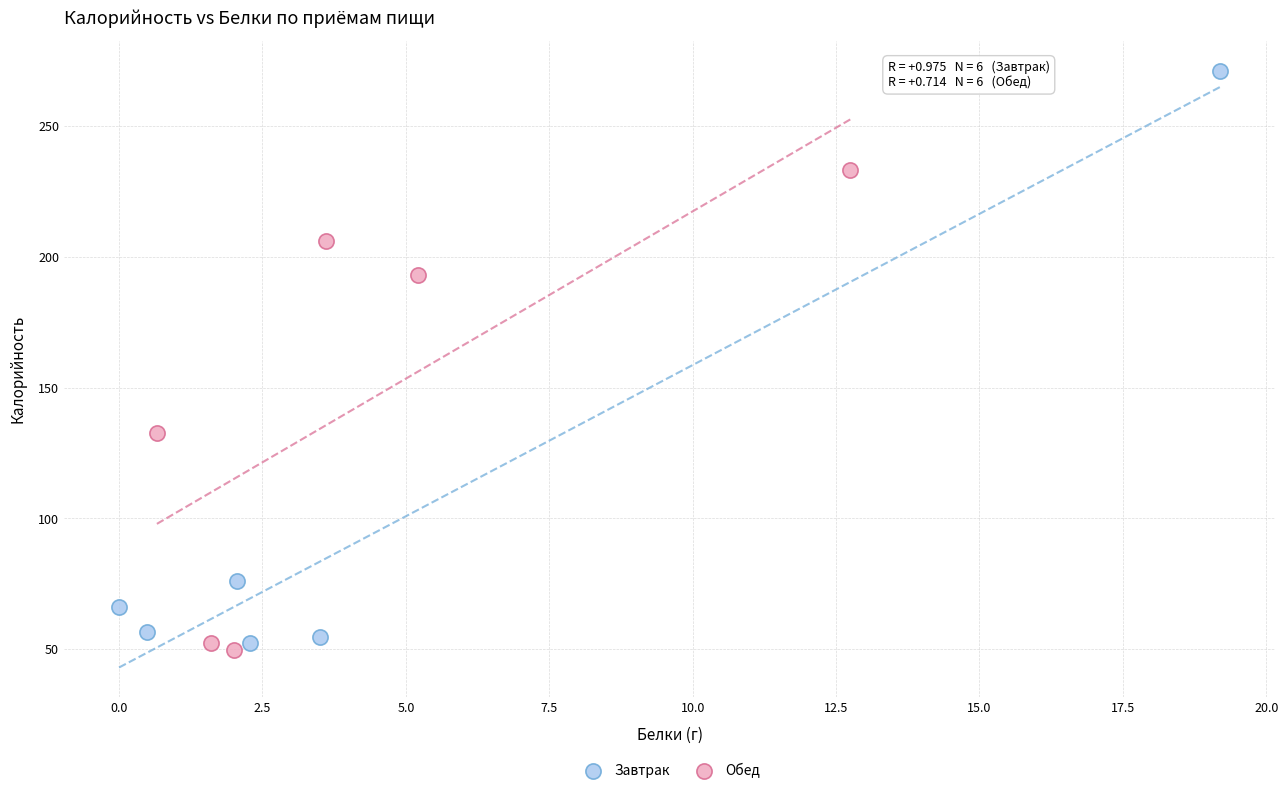

Which series contains the highest Y value?

Завтрак